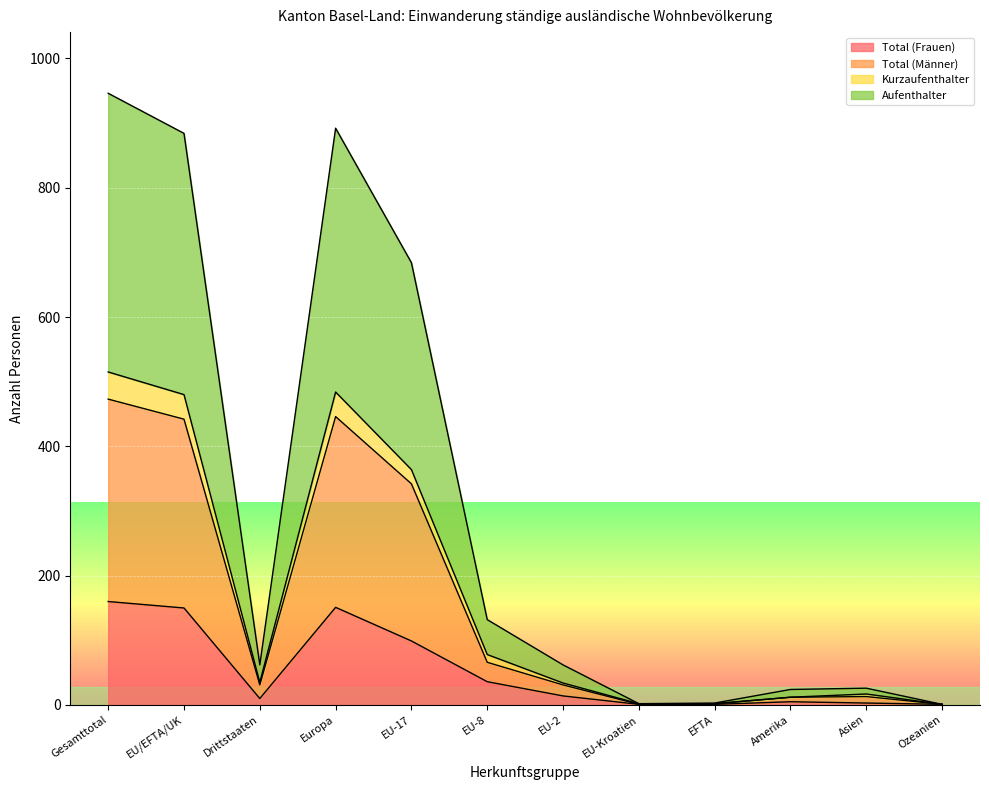

True or false: Kurzaufenthalter and Total (Männer) cross at least once.

False